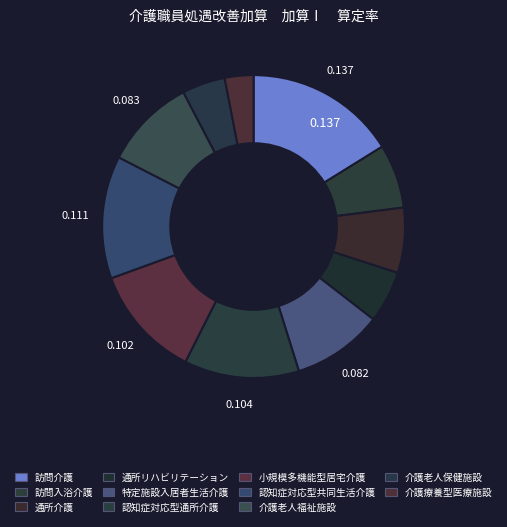

Count the number of slices in the pie.

11